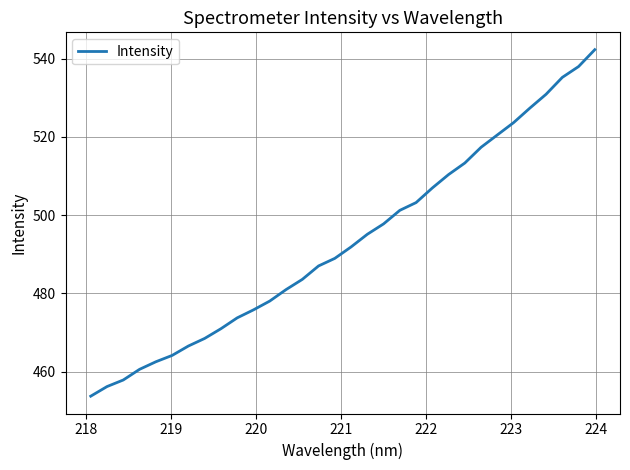

What is the maximum value shown in the chart?

542.3